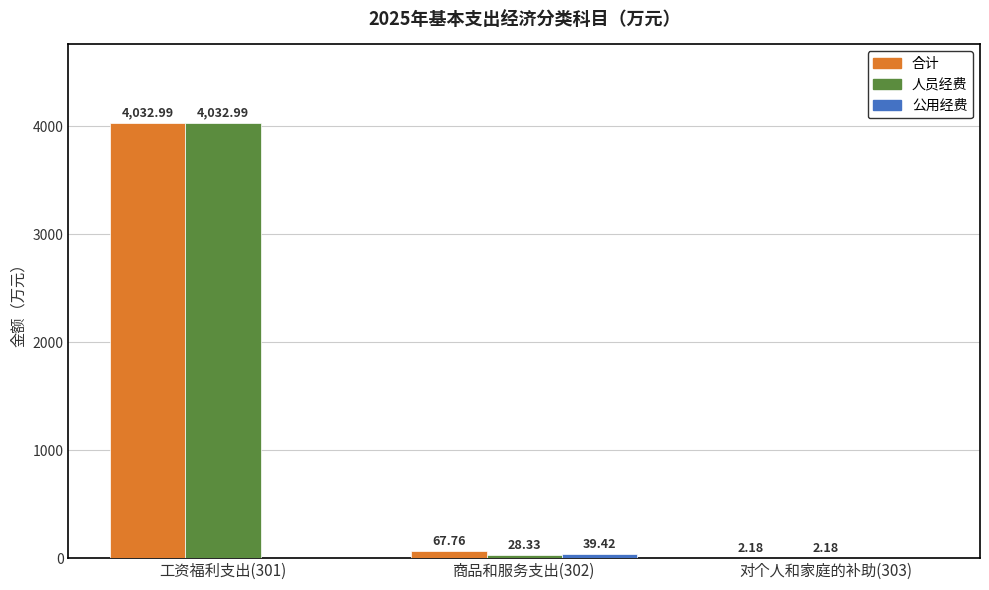

Count the number of categories in the chart.

3